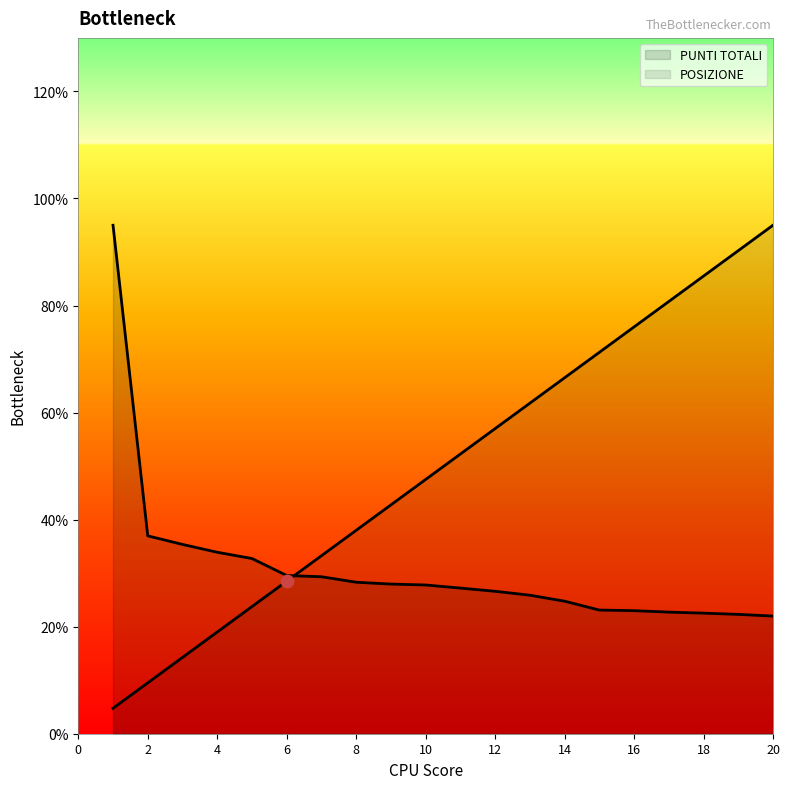

Which series reaches the minimum Y coordinate?

POSIZIONE